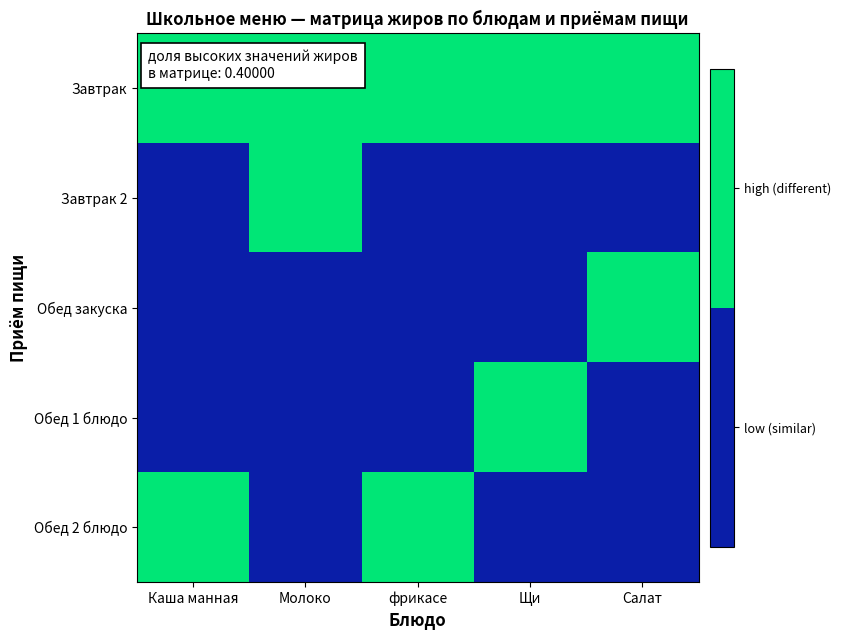

Between Каша манная and Щи, which series saw the biggest shift?

Обед 1 блюдо